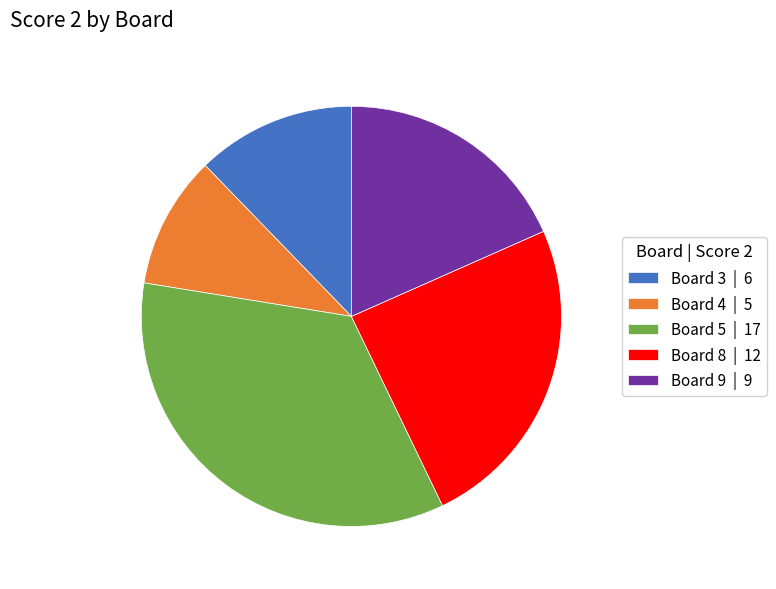

How many slices are in this pie chart?

5